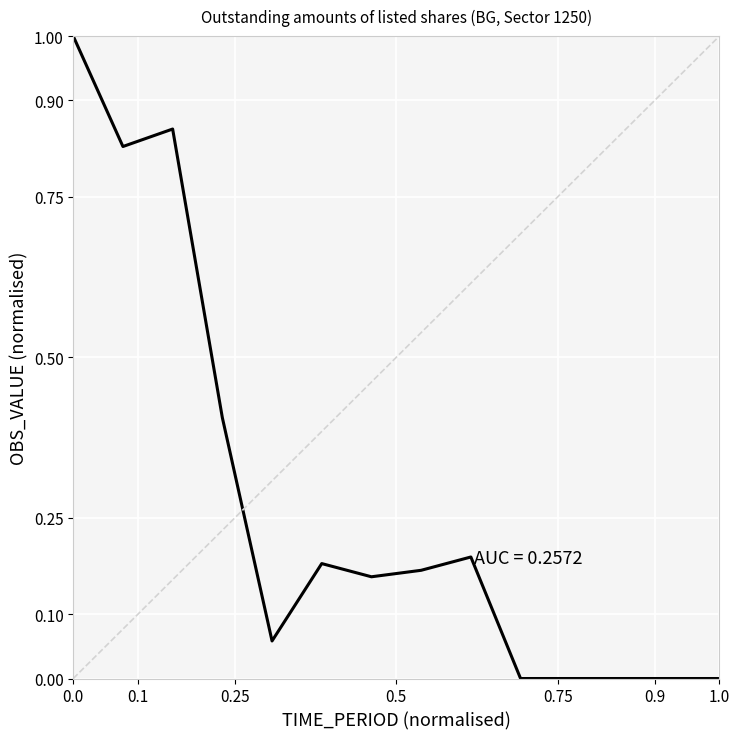

What is the maximum value shown in the chart?

1.0